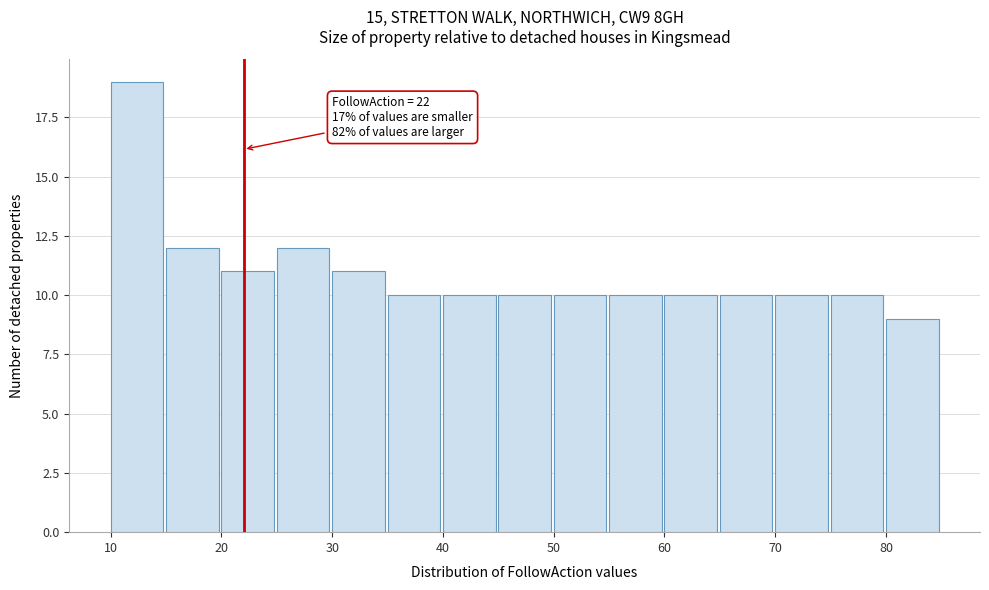

Which range on the x-axis has the tallest bar?

10 to 15